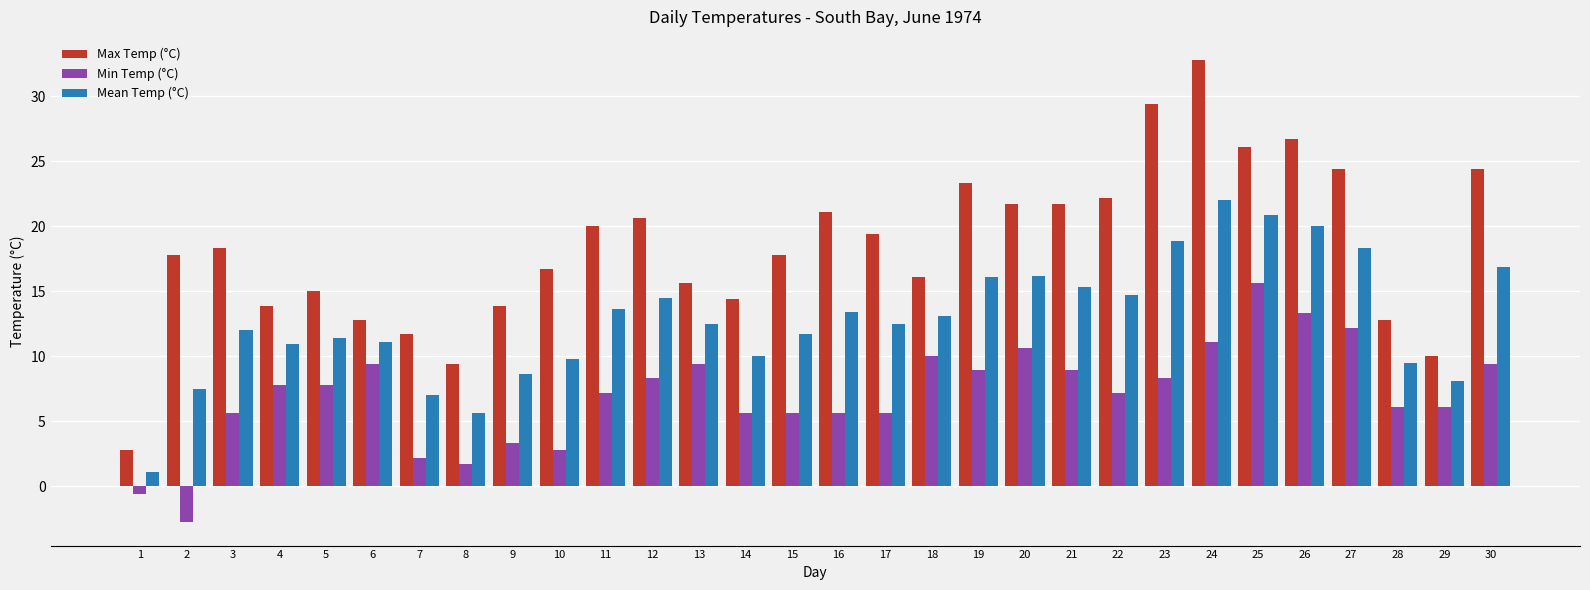

How many values in Min Temp (°C) are above zero?

28